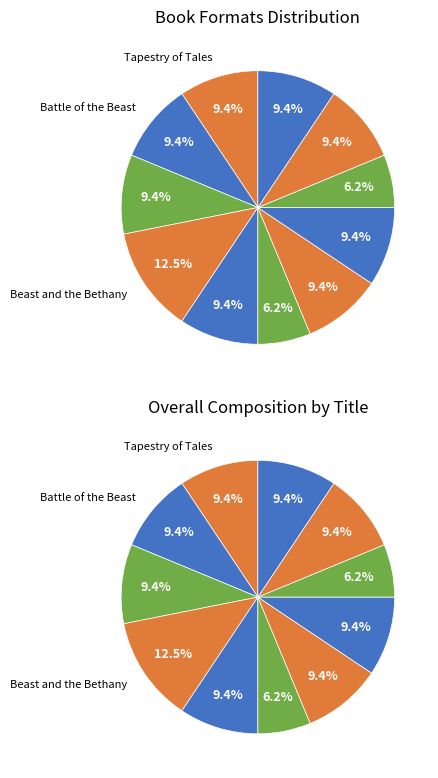

How many segments does this pie chart have?

11